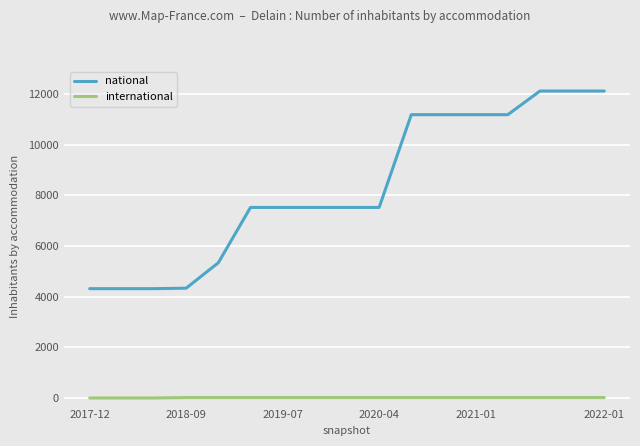

List the series in order of their peak value, highest first.

national, international